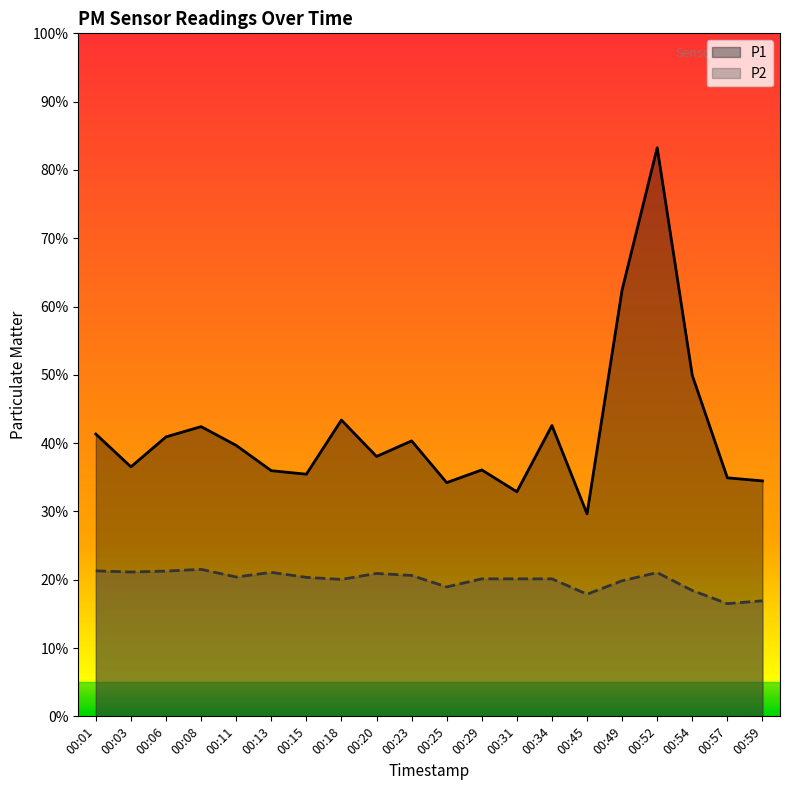

Where is the first local maximum for P2?

00:08